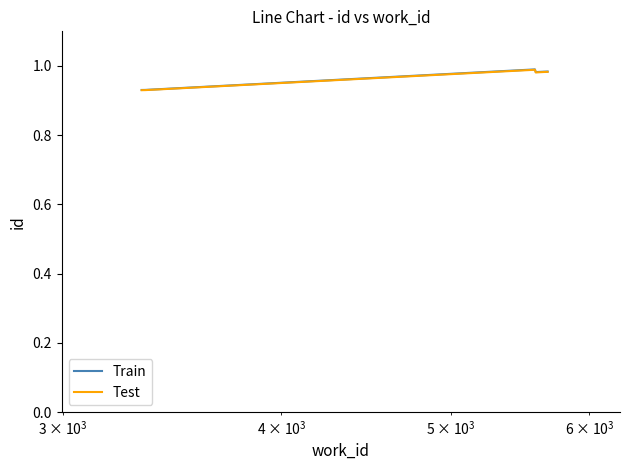

Which series has the largest range (max minus min)?

Train